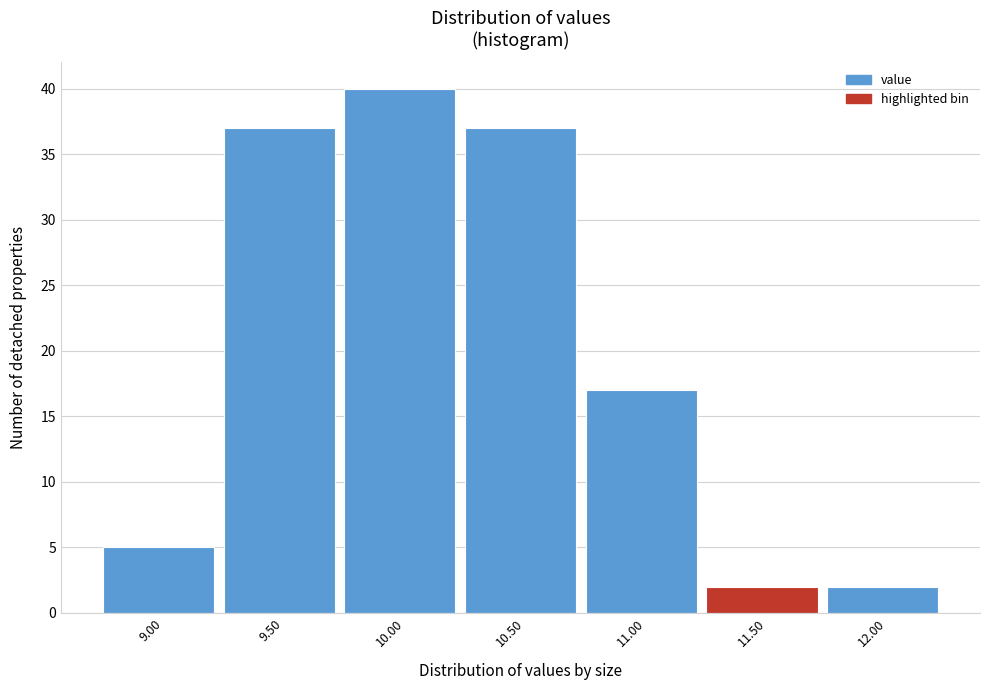

Reading right to left, extract all data points from this chart.

12.00=2	11.50=2	11.00=17	10.50=37	10.00=40	9.50=37	9.00=5